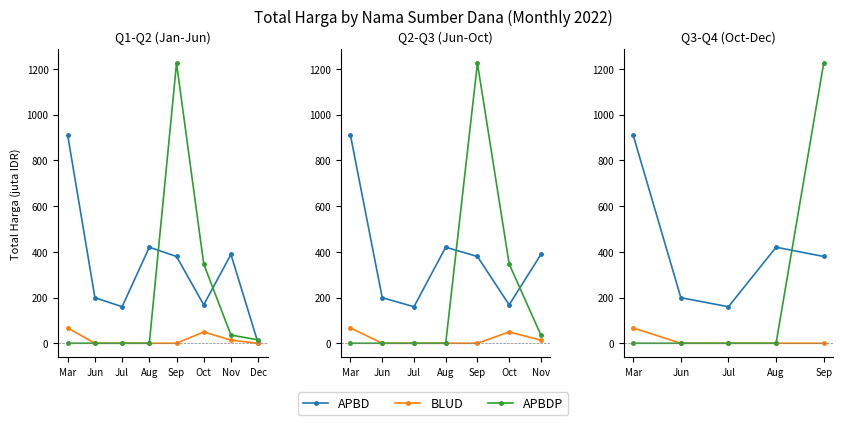

List the labels in order of BLUD value, largest first.

Mar, Jun, Jul, Aug, Sep